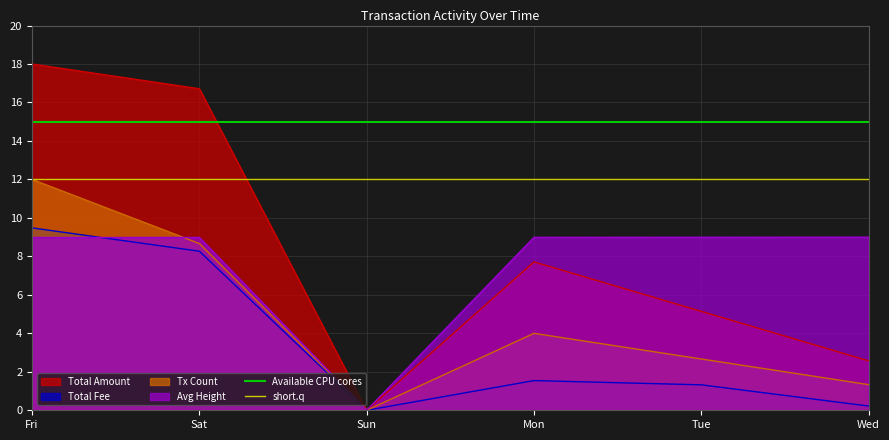

At which label does Total Amount reach its peak?

Fri